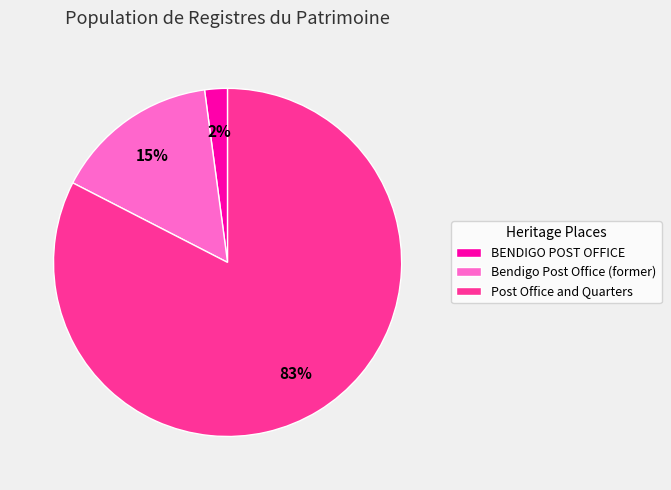

Which slice represents more than half of the pie?

Post Office and Quarters